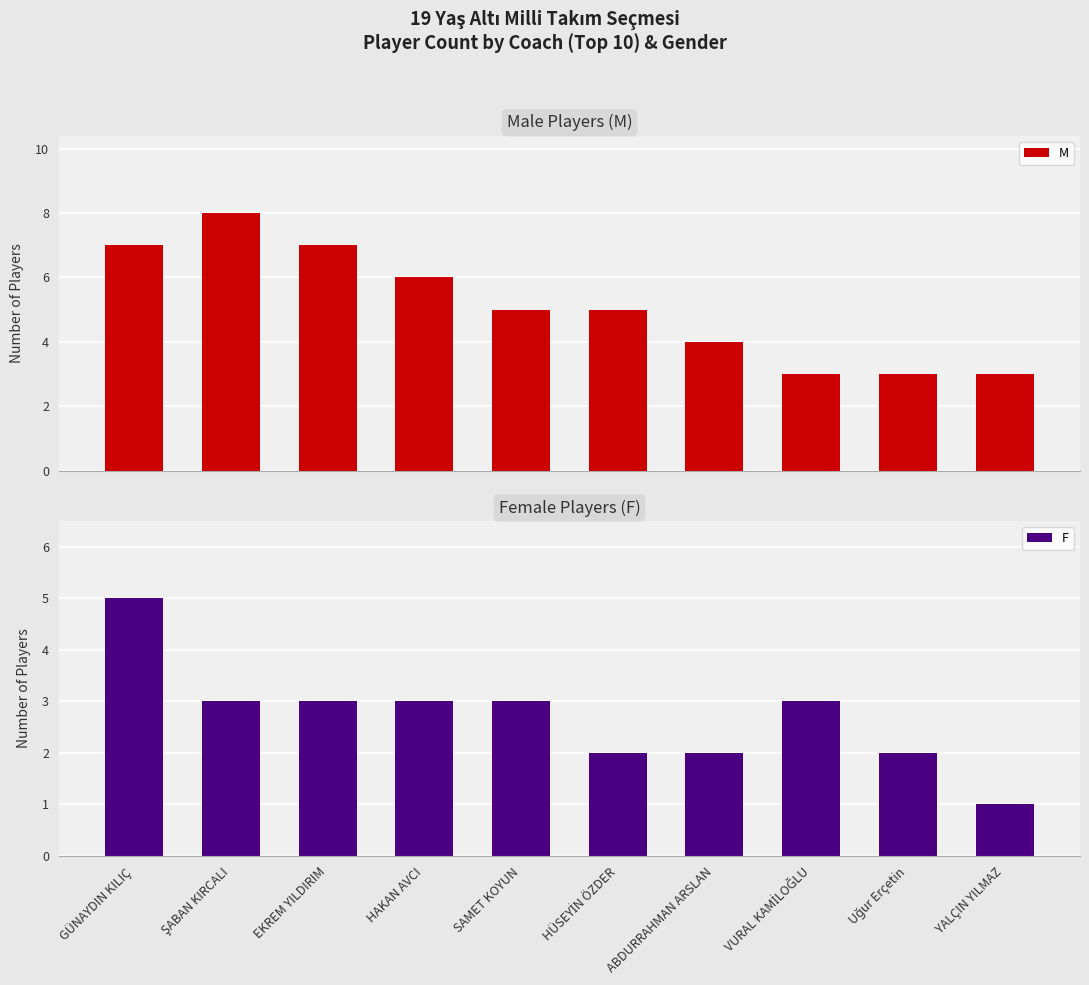

Between YALÇIN YILMAZ and SAMET KOYUN, which is larger?

SAMET KOYUN